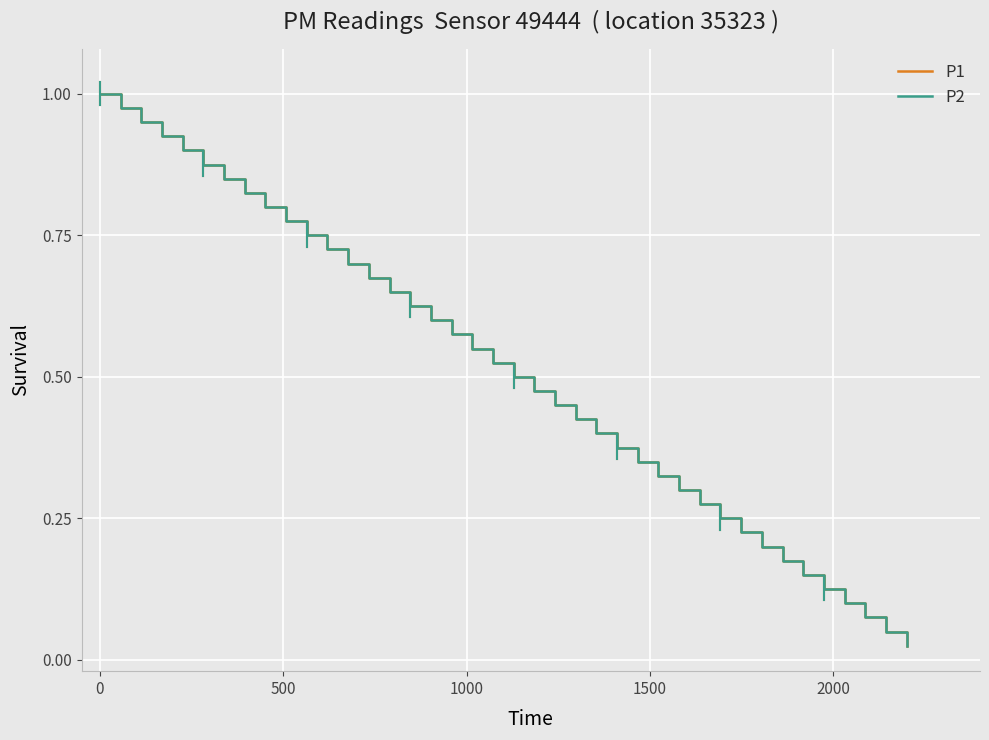

True or false: P2 has more than 0 points higher than both neighbors.

False